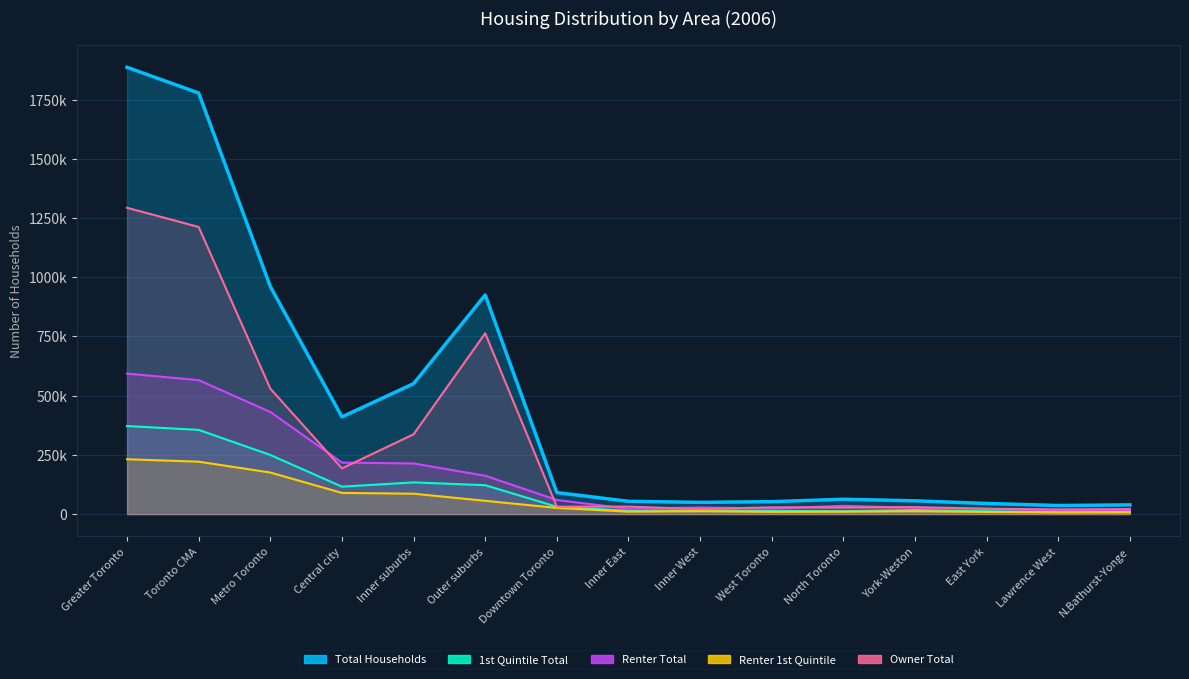

How many values in the Total Households series are below 62650?

7